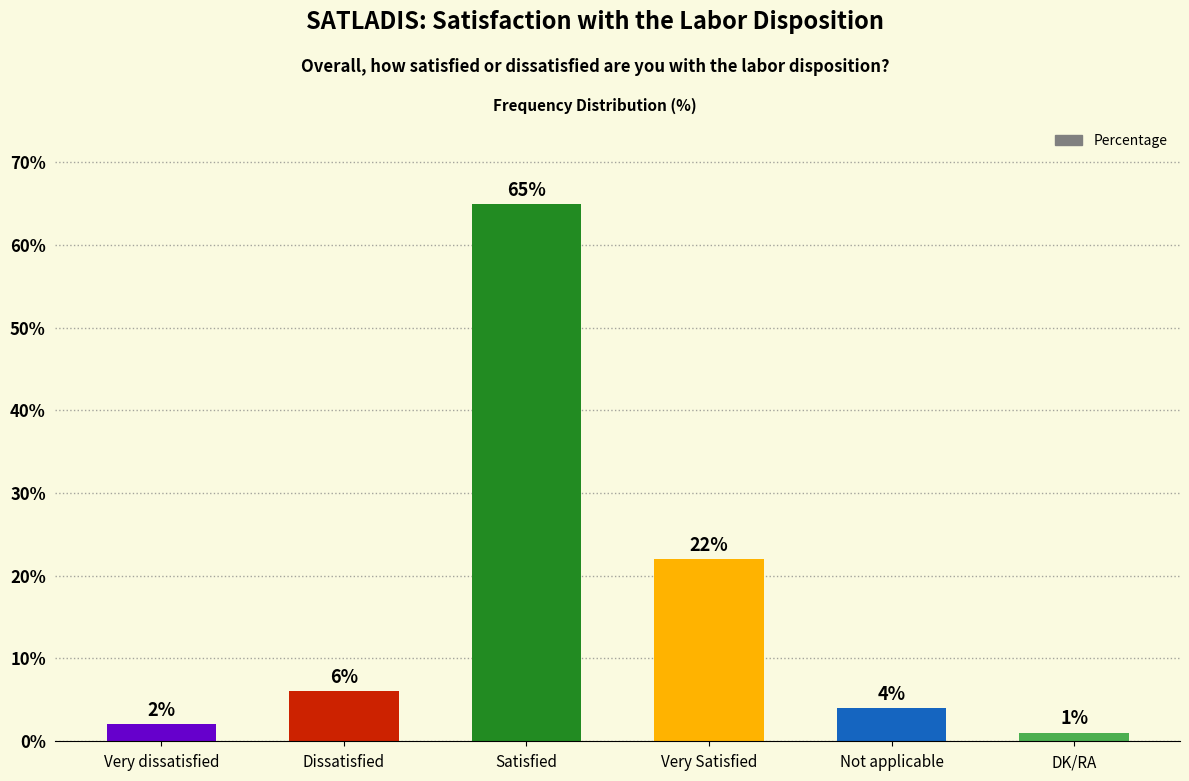

What position from the left is DK/RA?

6